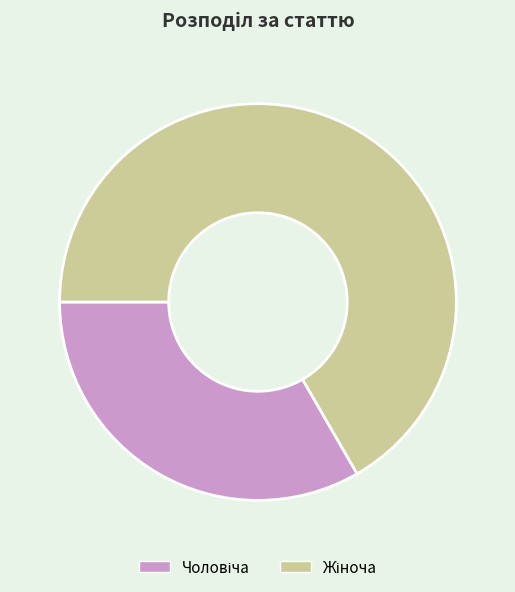

Is there a majority slice in this chart?

Yes